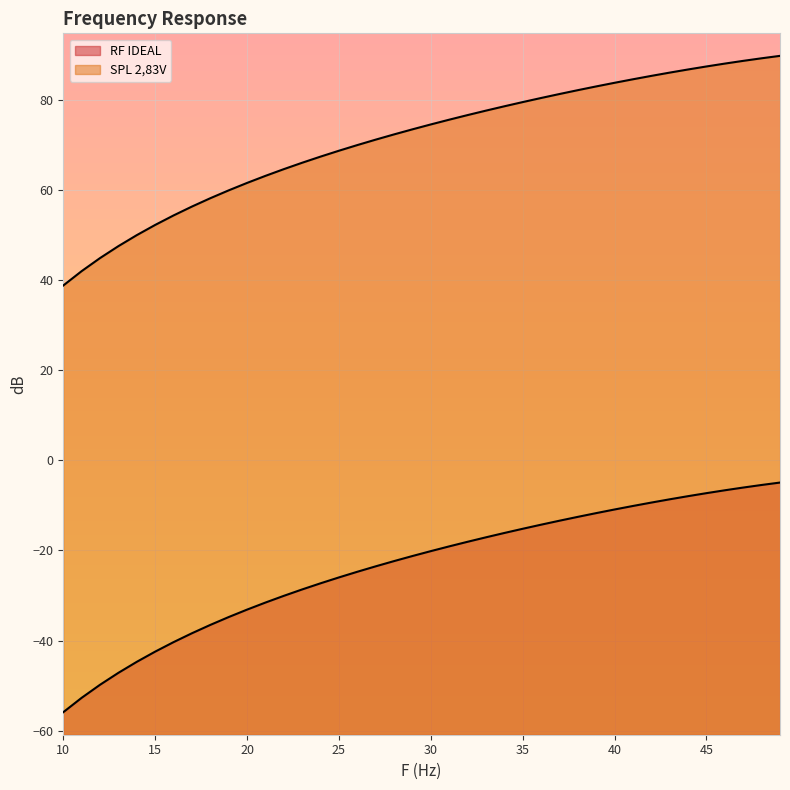

True or false: RF IDEAL has a value of -22.4 at 28.

True